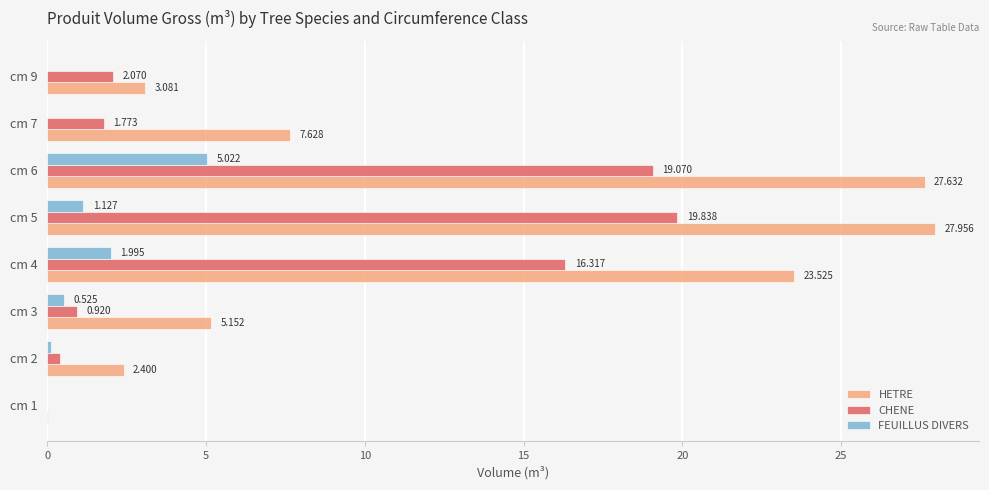

Is the value of HETRE at cm 2 greater than the value of FEUILLUS DIVERS at cm 6?

No